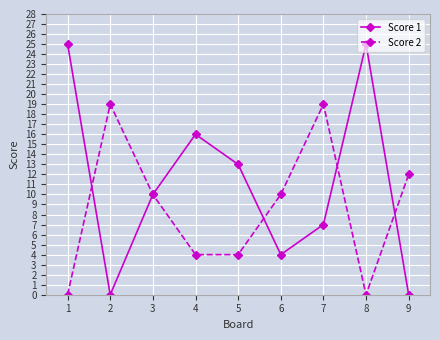

At which category is the sum across all series the highest?

7